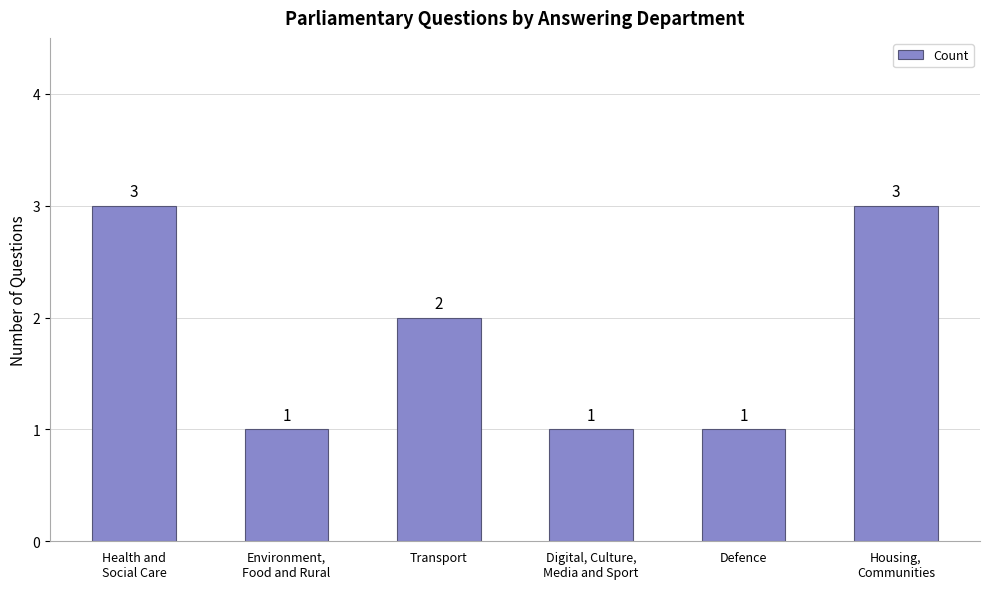

What is the greatest value displayed?

3